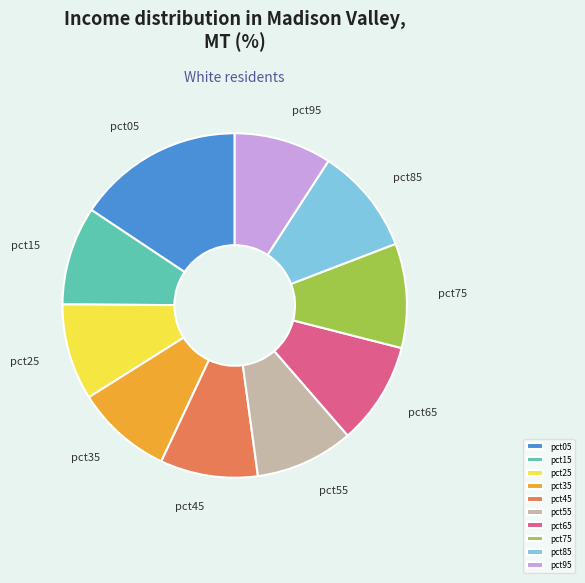

Does pct25 represent more than half of the total?

No